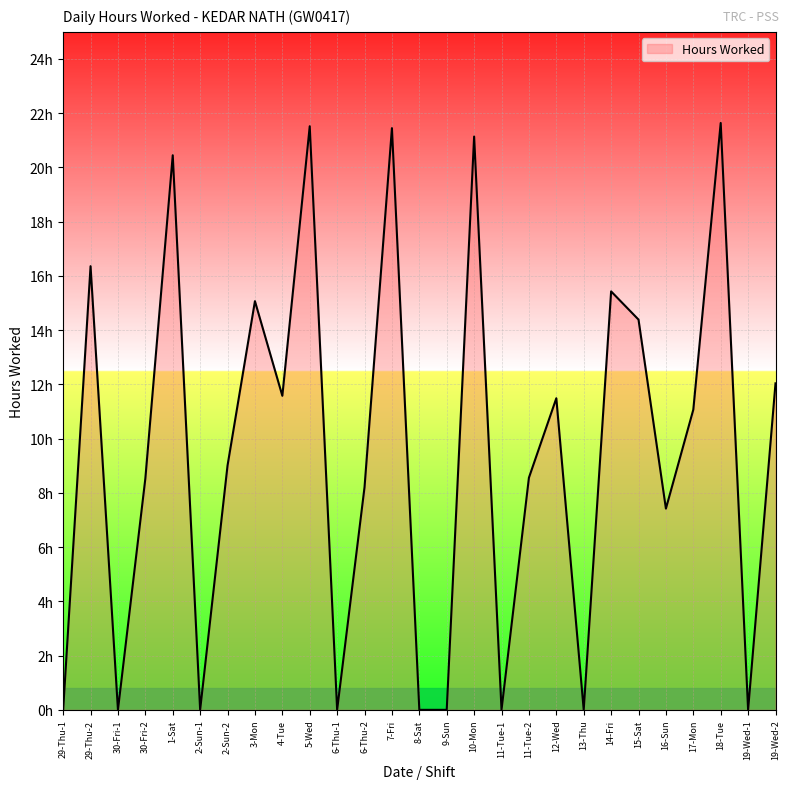

What is the sum of all values?

255.4